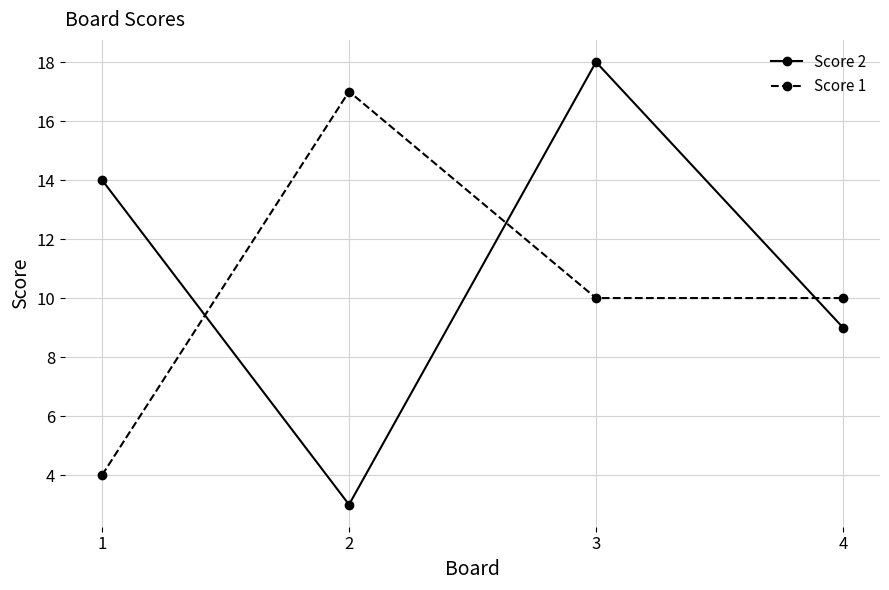

Which series has the largest range (max minus min)?

Score 2